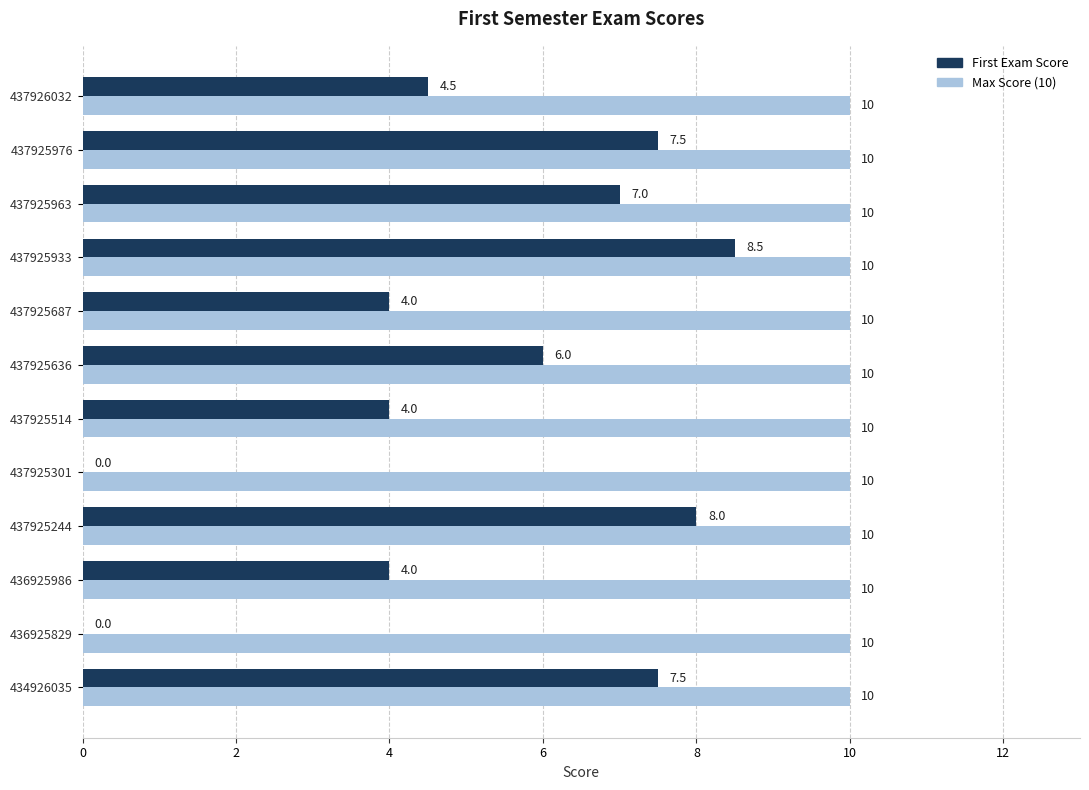

What are all the series names shown in the legend?

First Exam Score, Max Score (10)